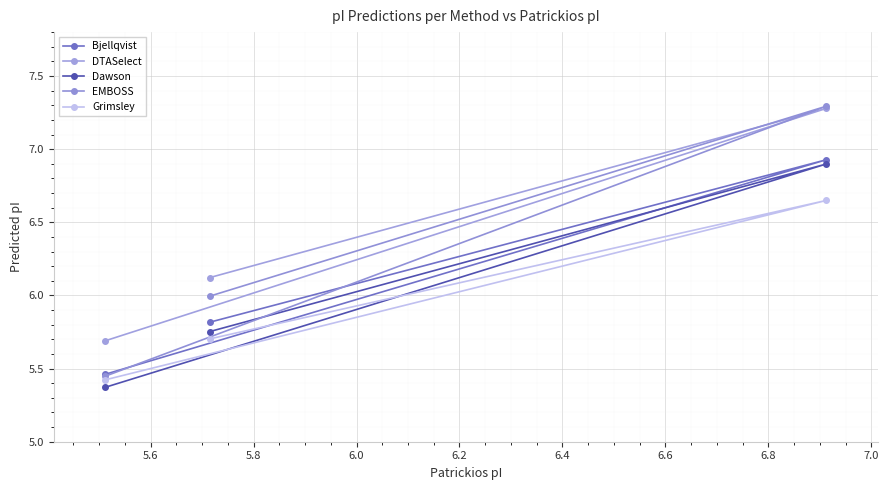

Which series has the widest spread of values?

EMBOSS